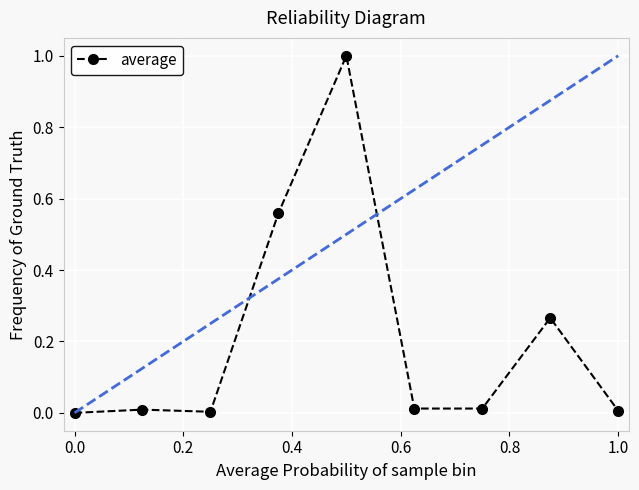

What is the sum of all values?

1.9